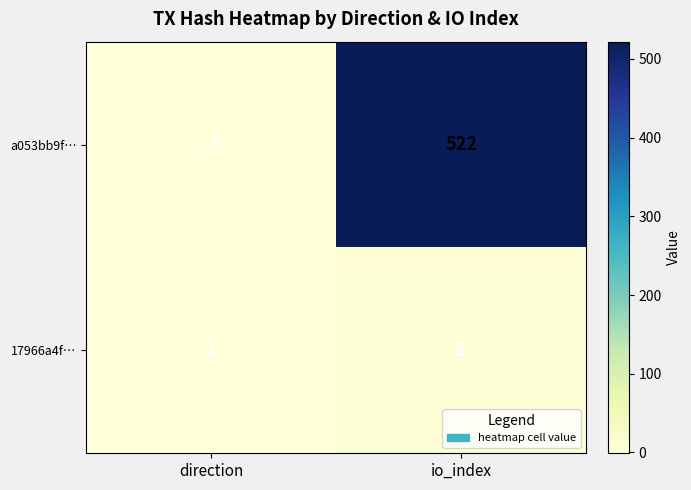

Rank the series by their average value, from highest to lowest.

a053bb9f…, 17966a4f…